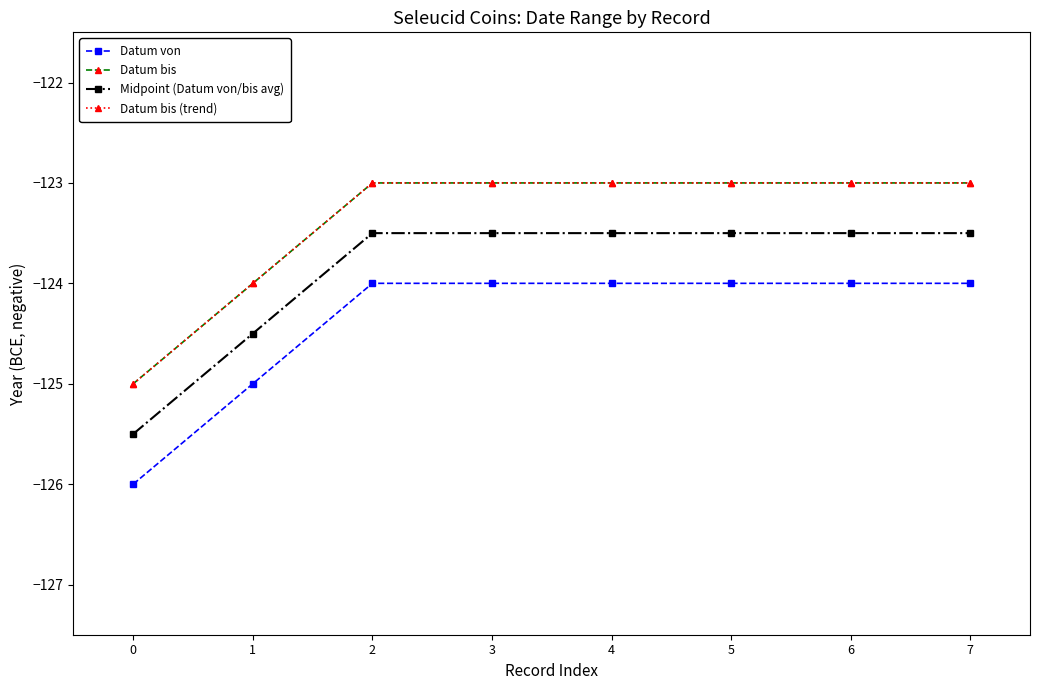

What is the maximum value shown in the chart?

-123.0